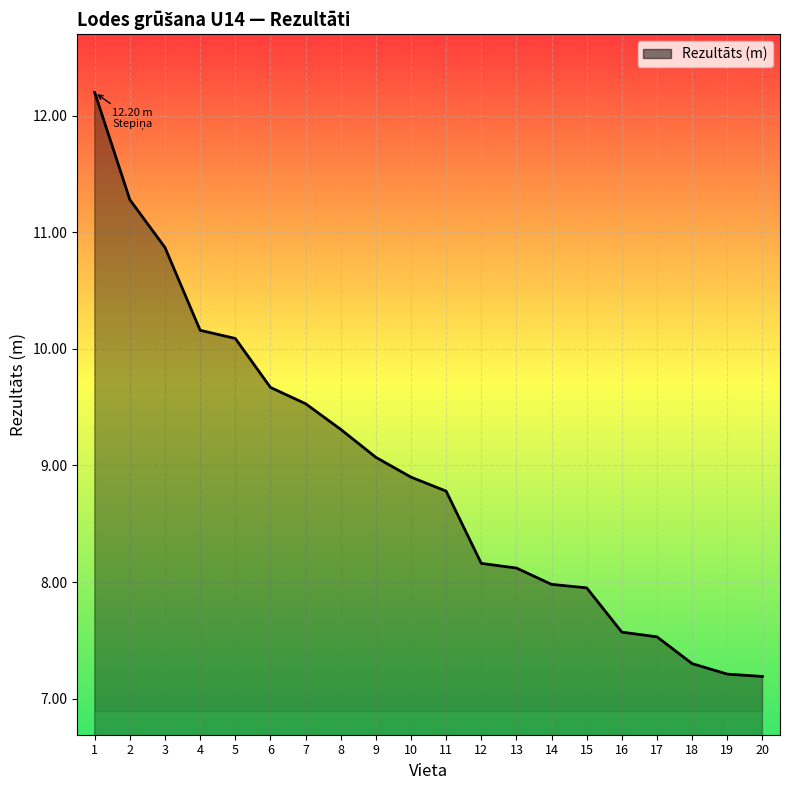

What is the ratio of the value at 20 to the value at 18?

1.0